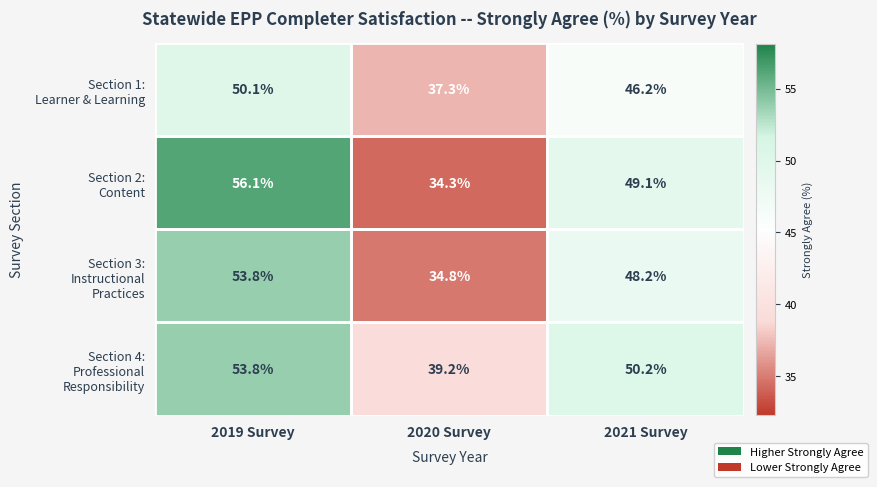

At which category is the sum across all series the highest?

2019 Survey